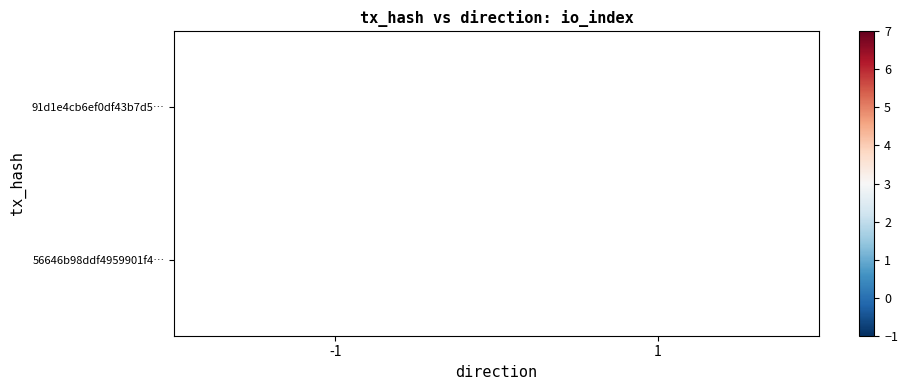

How many categories are shown in the chart?

2